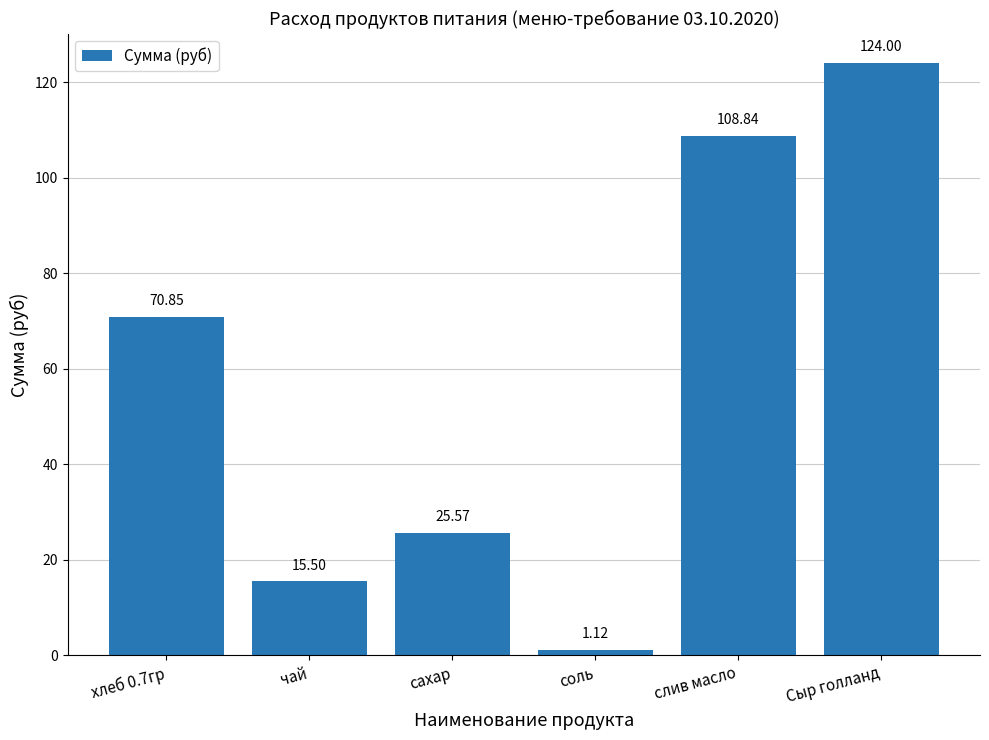

What is the sum of the values at соль and чай?

16.6